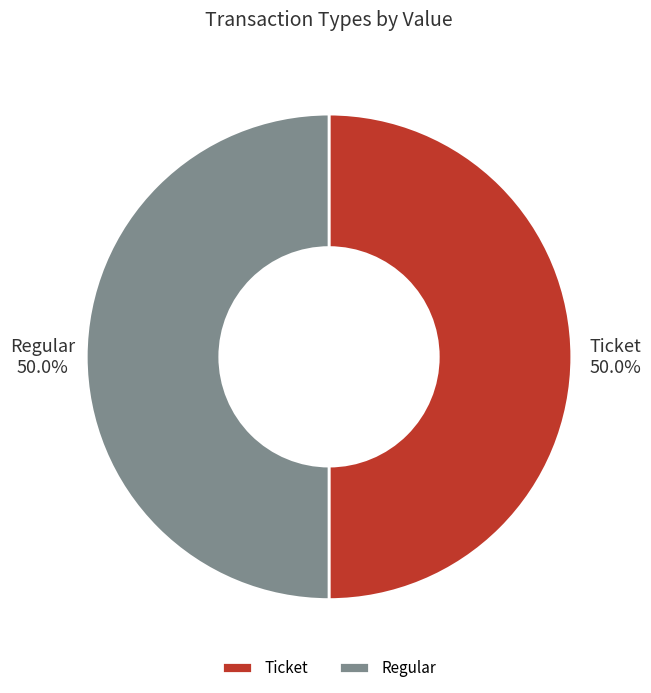

What percentage is NOT represented by Regular?

50.0%